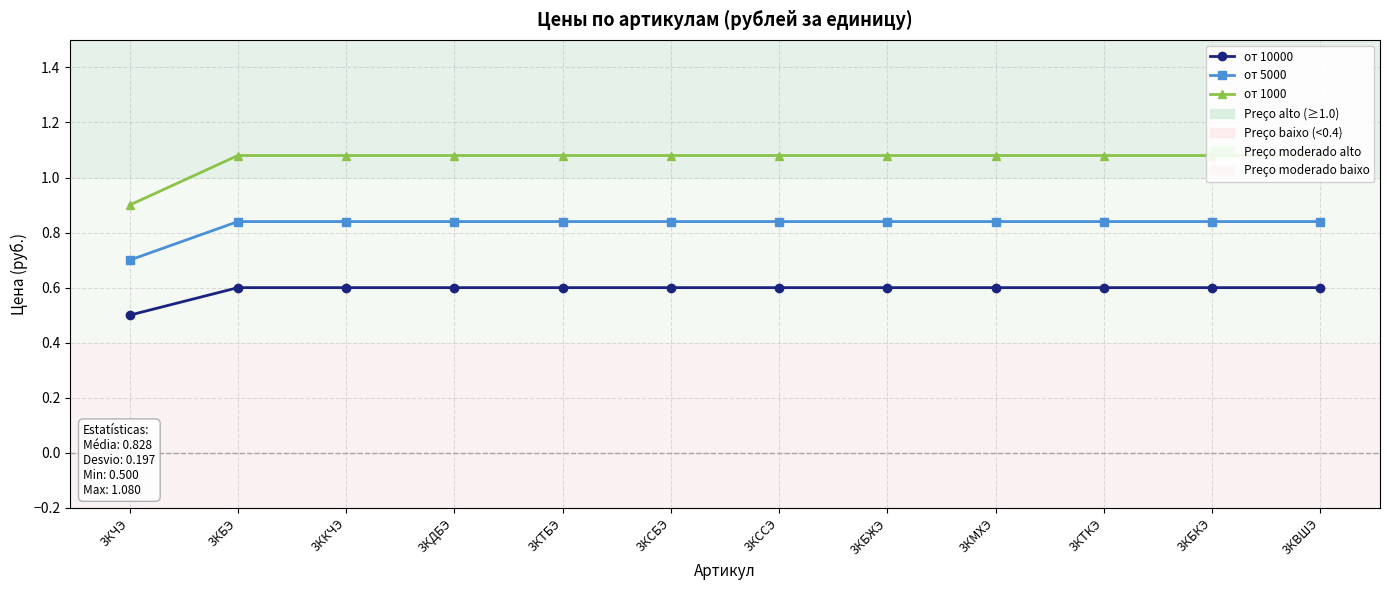

What is the label of the 6th point from the right?

3КССЭ